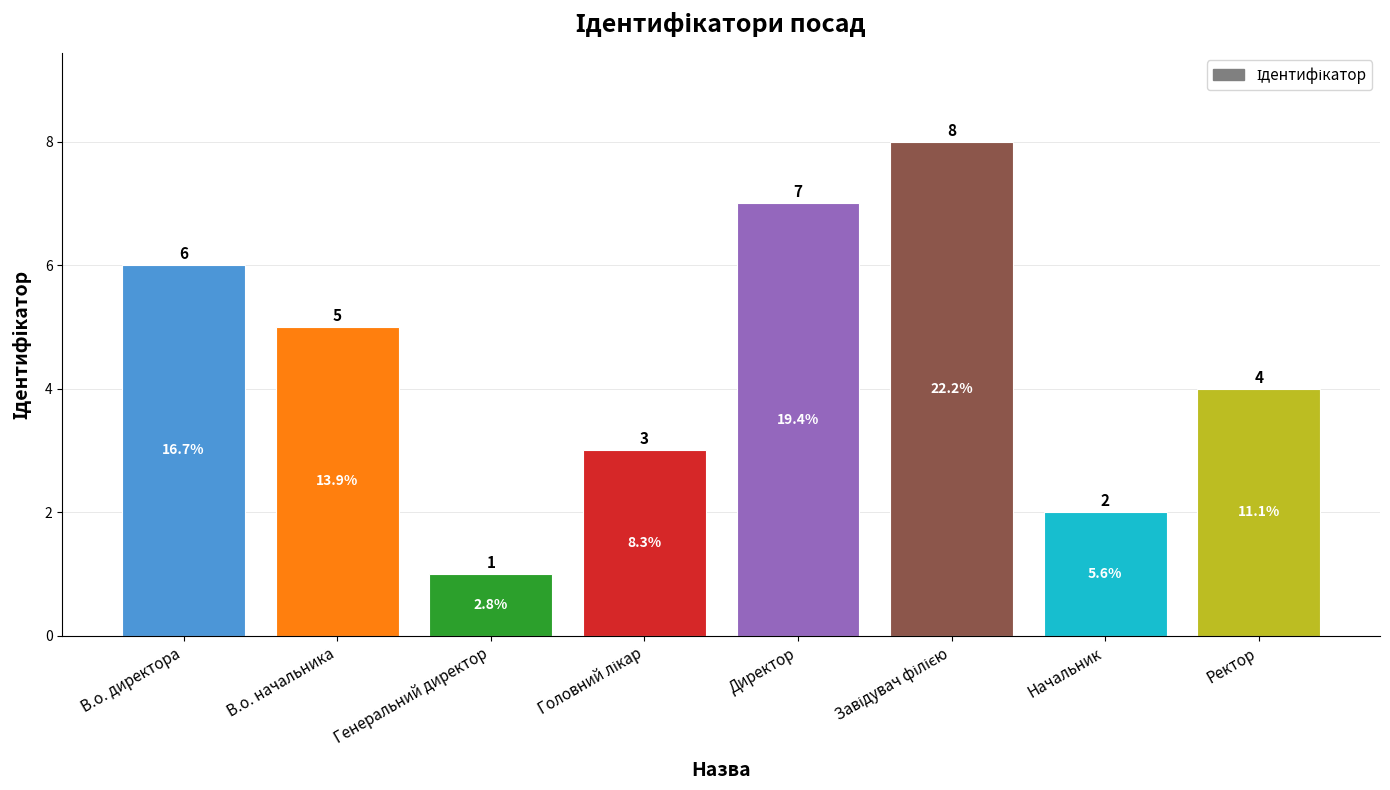

Does the chart contain stacked bars?

No